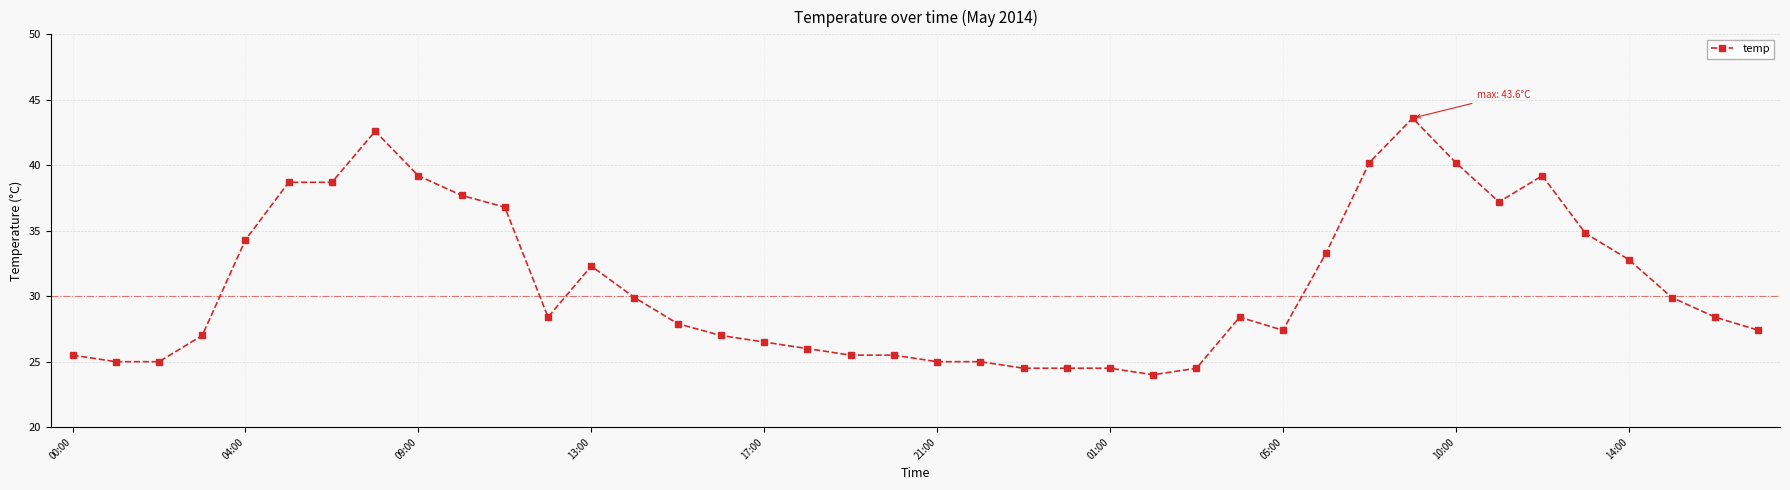

What is the value of the 37th point from the left?

32.8